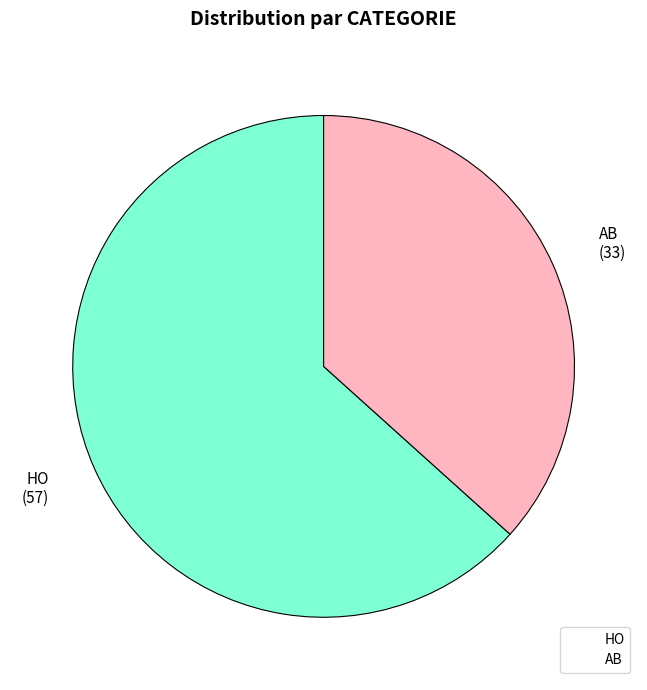

Which has a higher value, AB or HO?

HO